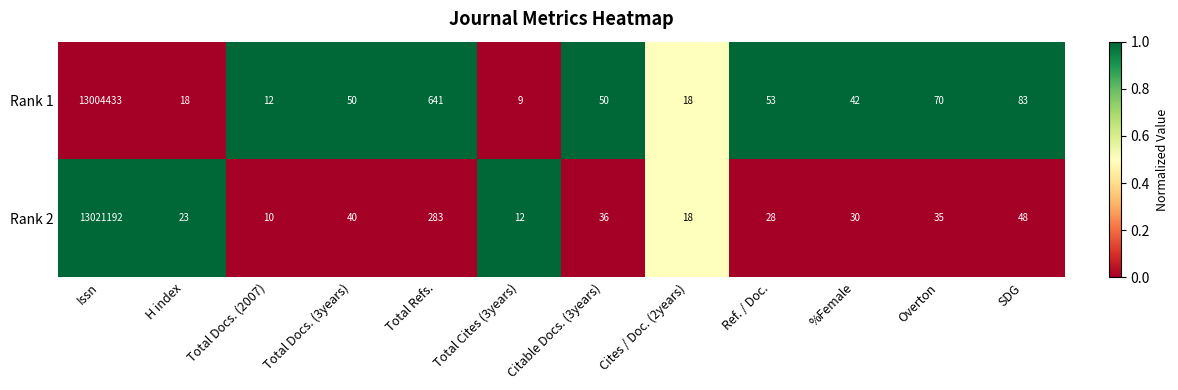

Which label corresponds to the smallest value in the chart?

Total Cites (3years)